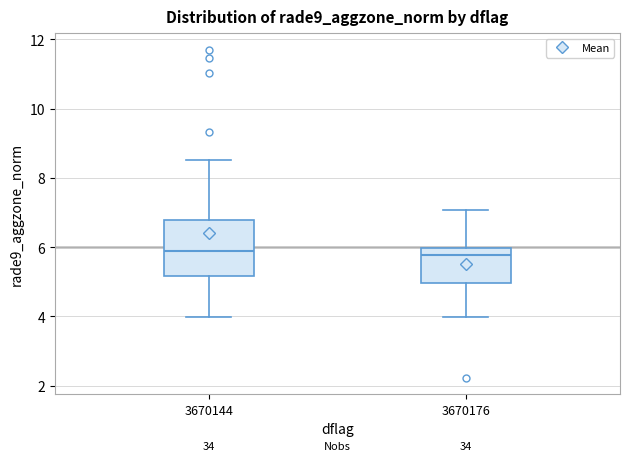

Where does the upper whisker of the box at x = 3670144 end on the y-axis? The values are not printed on the chart, so give them approximately, as read against the axis.

8.6